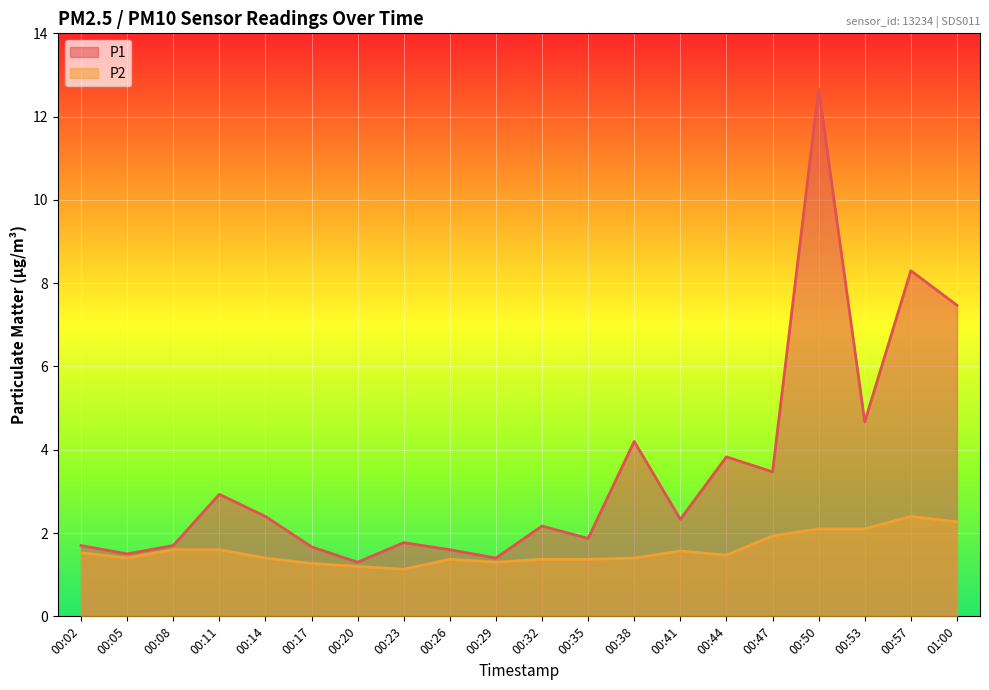

Rank the series by their maximum value, from highest to lowest.

P1, P2